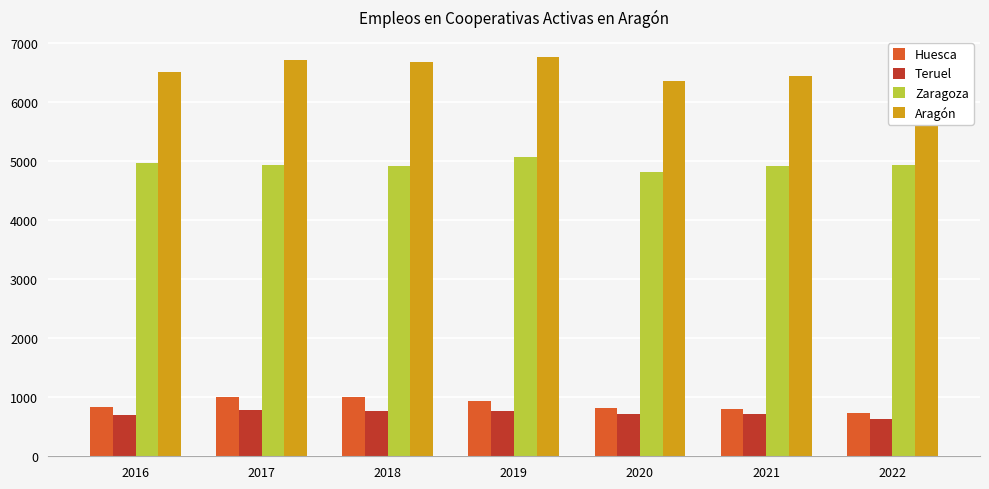

What is the average value of the Huesca series?

873